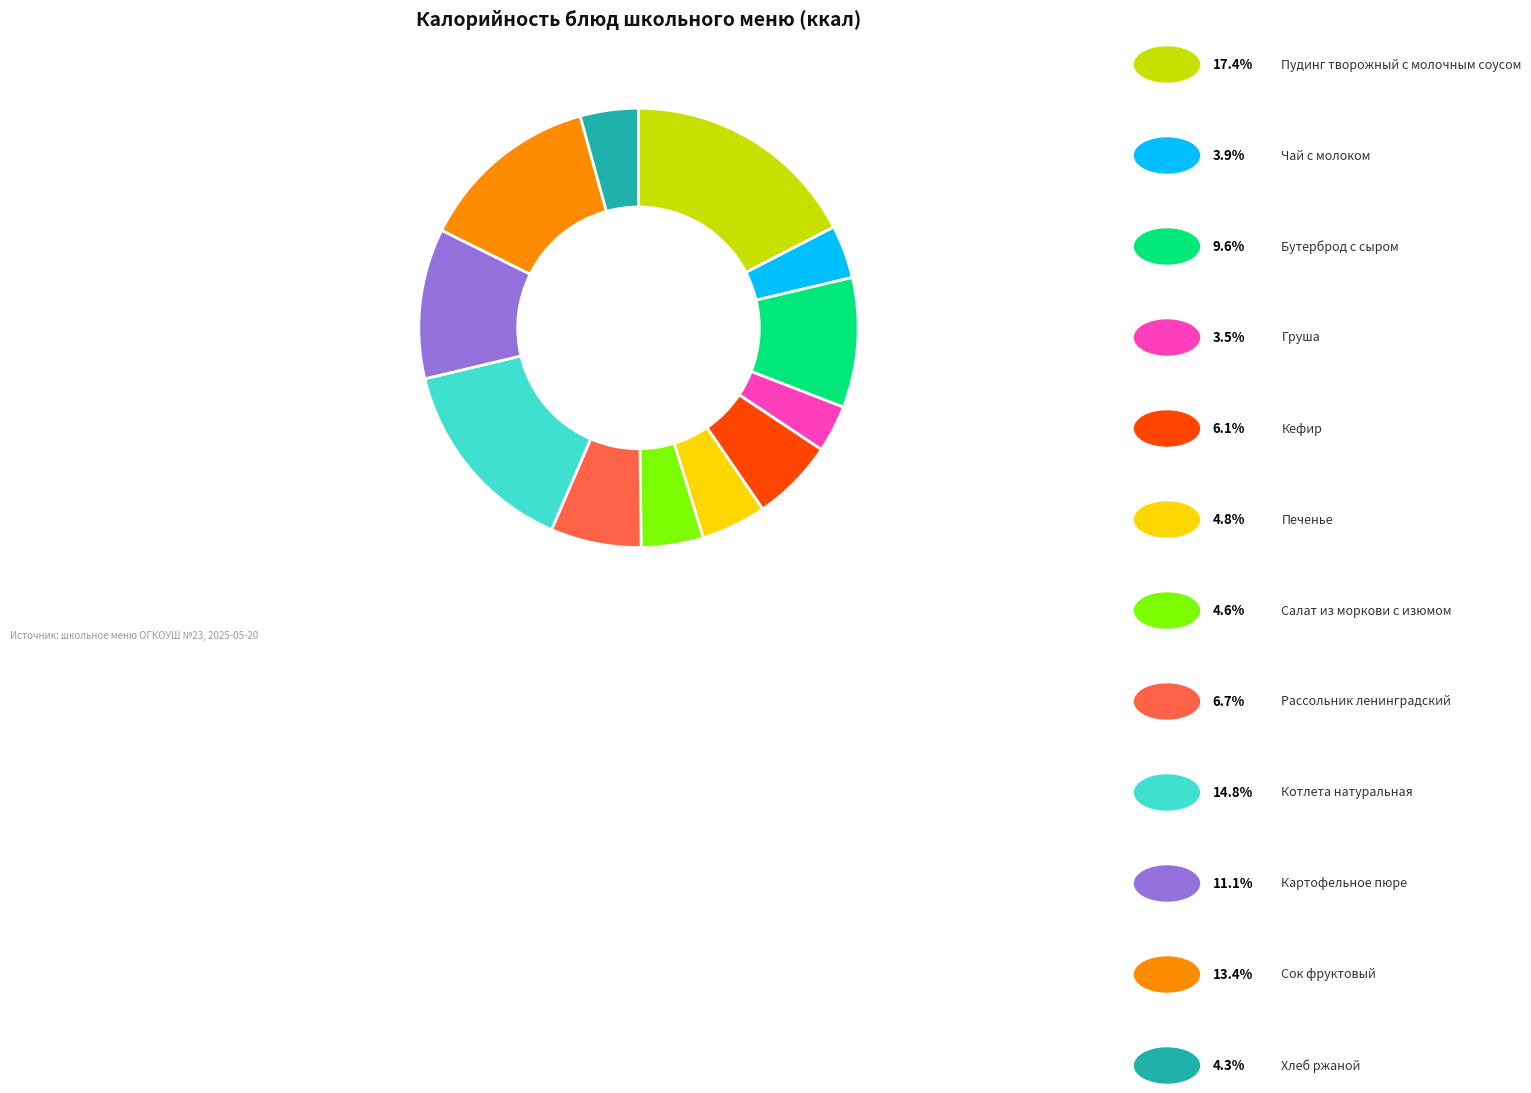

Is there any slice that represents more than half of the pie?

No